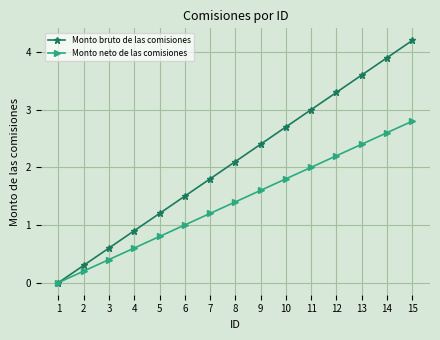

Rank the series by their average value, from lowest to highest.

Monto neto de las comisiones, Monto bruto de las comisiones